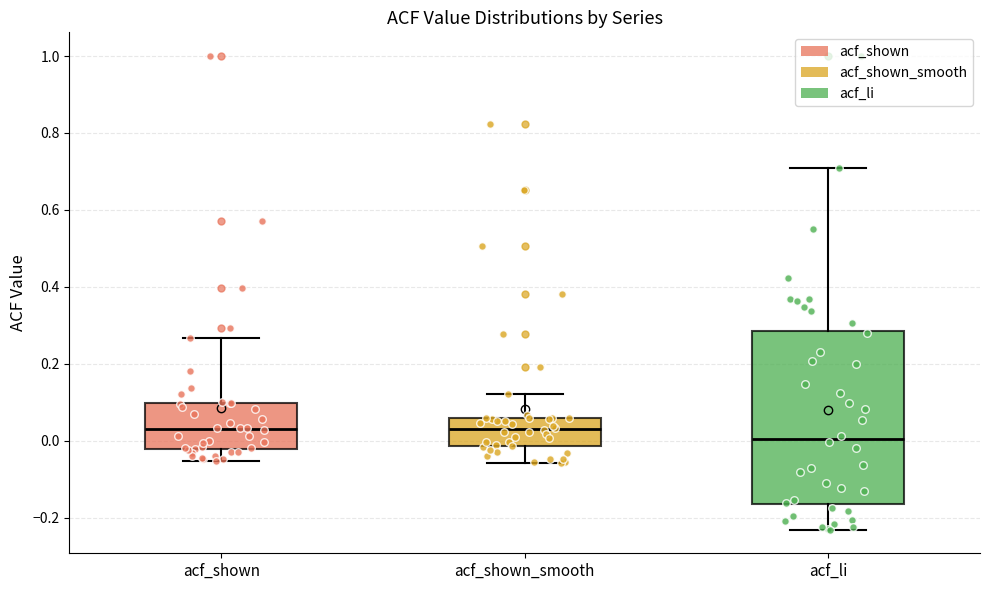

Which box is the tallest, from its lower edge to its upper edge?

acf_li